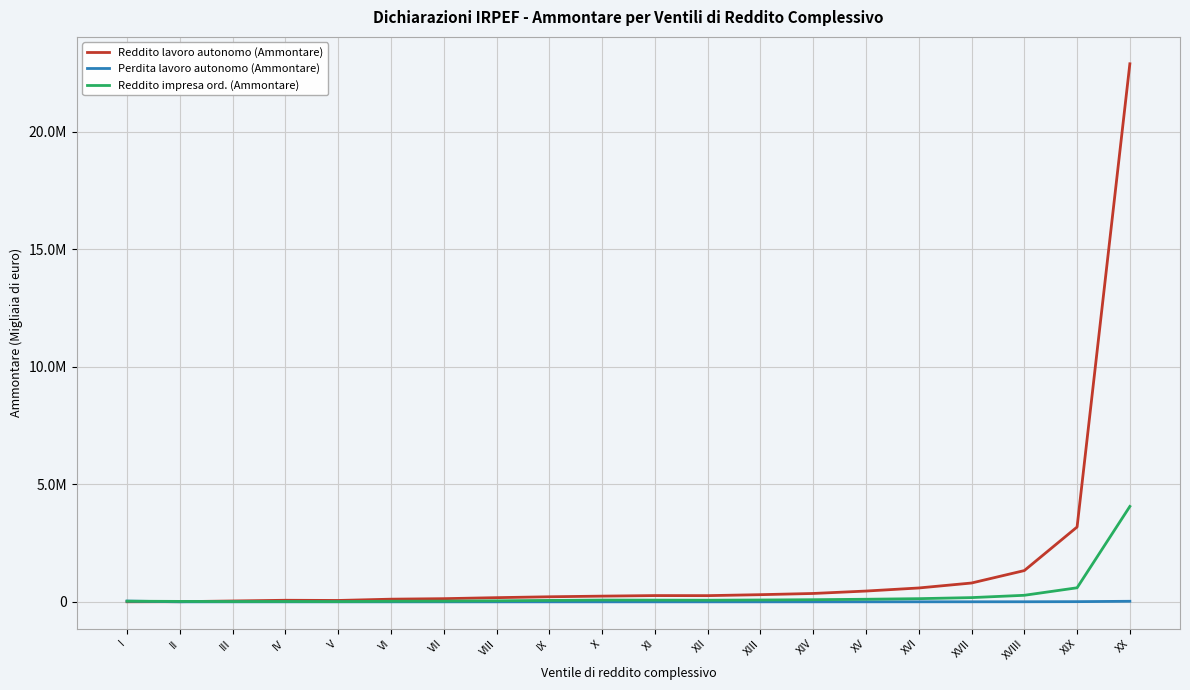

How many times do Reddito impresa ord. (Ammontare) and Perdita lavoro autonomo (Ammontare) cross each other?

1